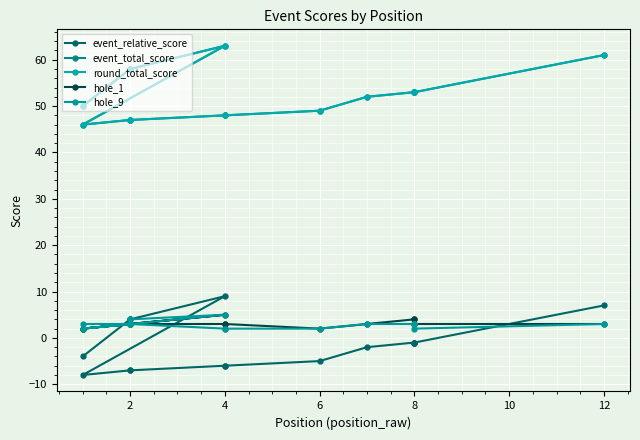

What are all the series names shown in the legend?

event_relative_score, event_total_score, round_total_score, hole_1, hole_9